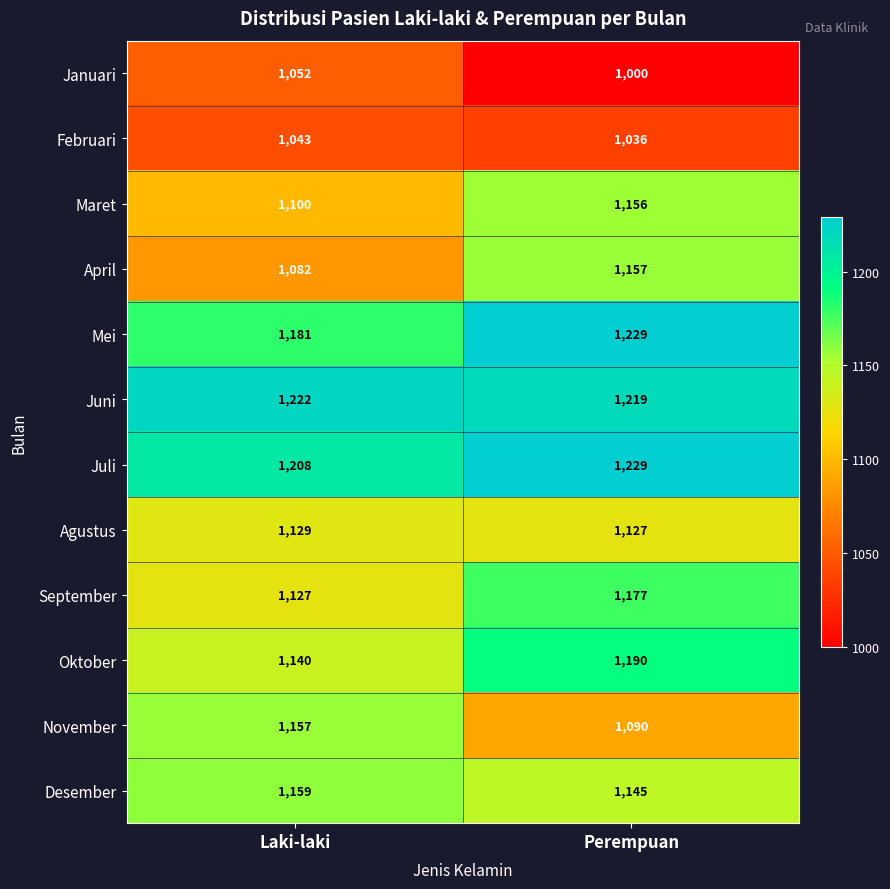

Reading left to right, list all the values displayed in this chart.

Januari: 1052	1000
Februari: 1043	1036
Maret: 1100	1156
April: 1082	1157
Mei: 1181	1229
Juni: 1222	1219
Juli: 1208	1229
Agustus: 1129	1127
September: 1127	1177
Oktober: 1140	1190
November: 1157	1090
Desember: 1159	1145